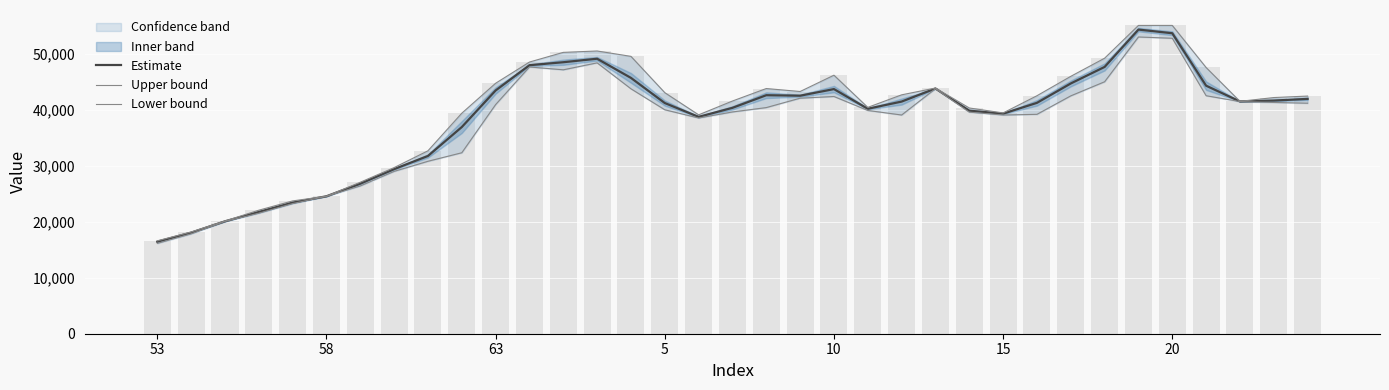

At how many categories does at least one series exceed 30027?

27